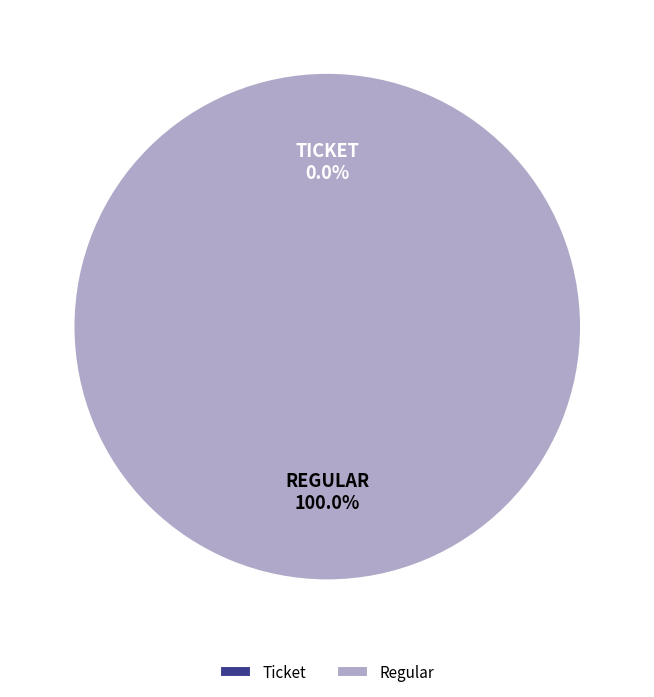

Between Regular and Ticket, which is larger?

Regular